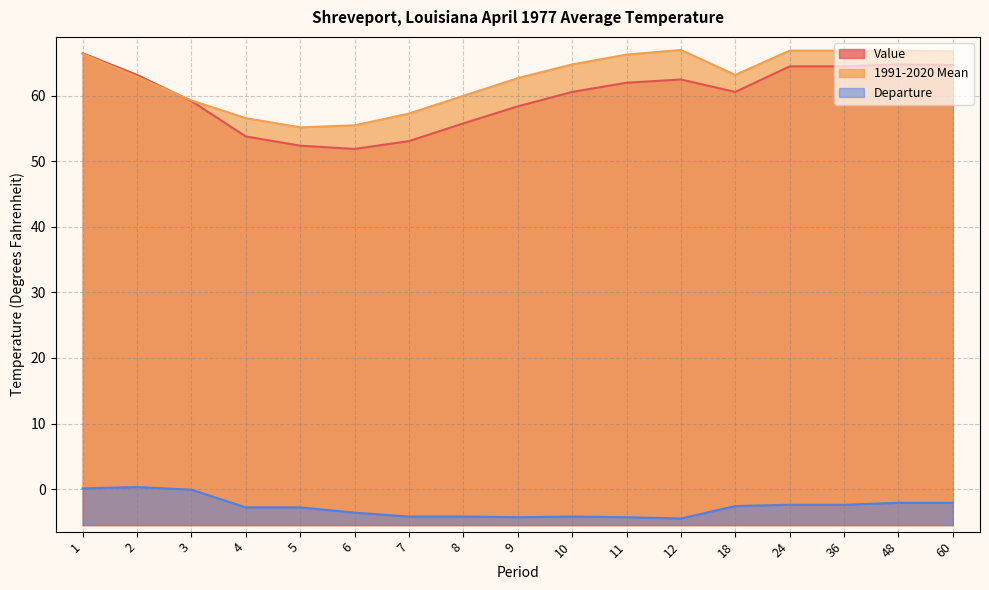

Which series has the largest total across all categories?

1991-2020 Mean